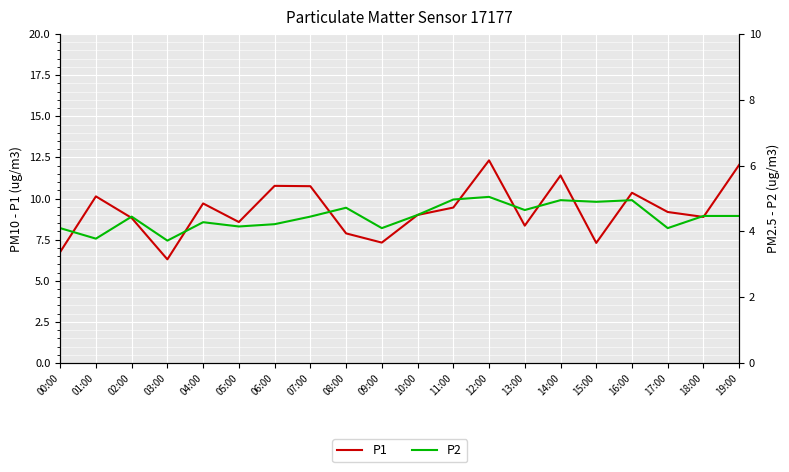

Rank the series by their maximum value, from highest to lowest.

P1, P2